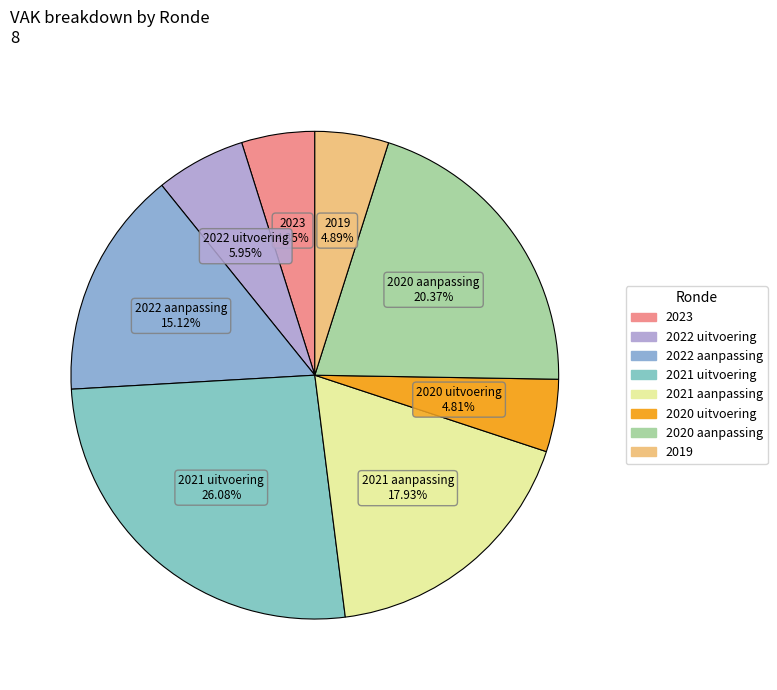

To the nearest percent, what is the difference between the largest and smallest slice percentages?

21%